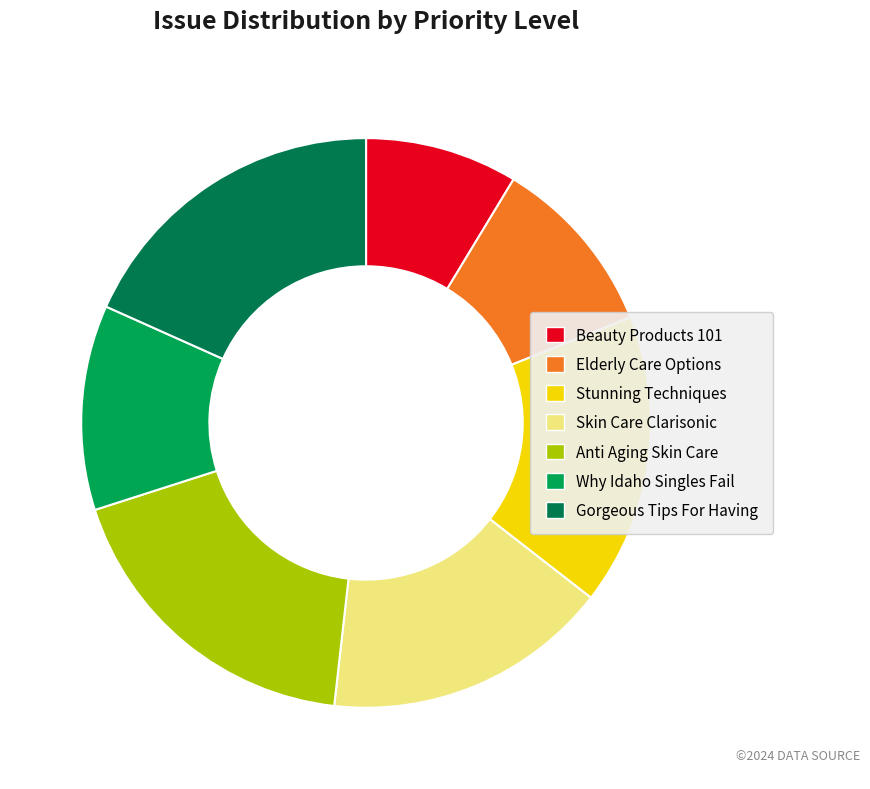

True or false: Anti Aging Skin Care accounts for 18% of the total.

True